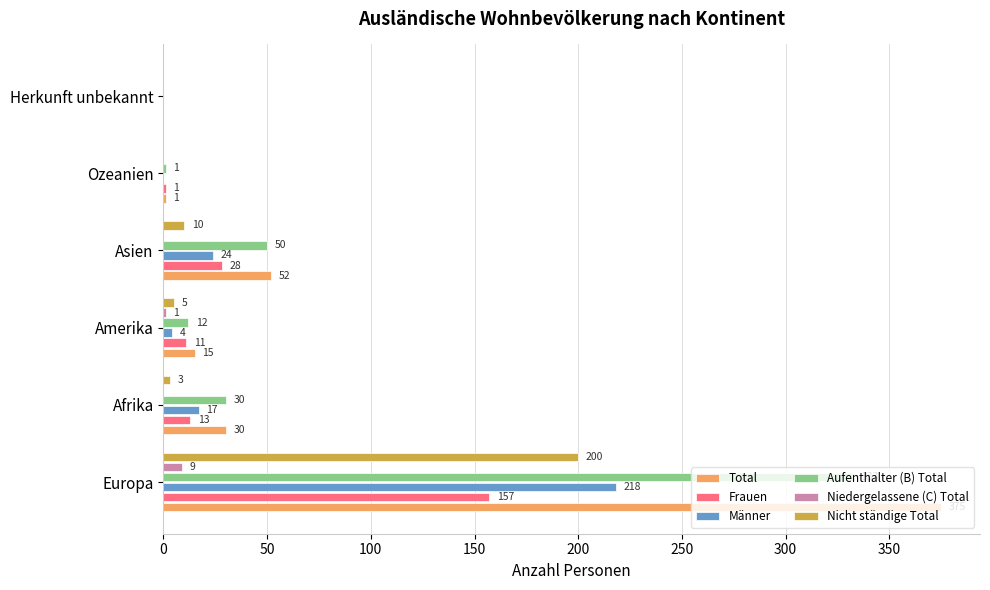

What is the sum of all Niedergelassene (C) Total values?

10